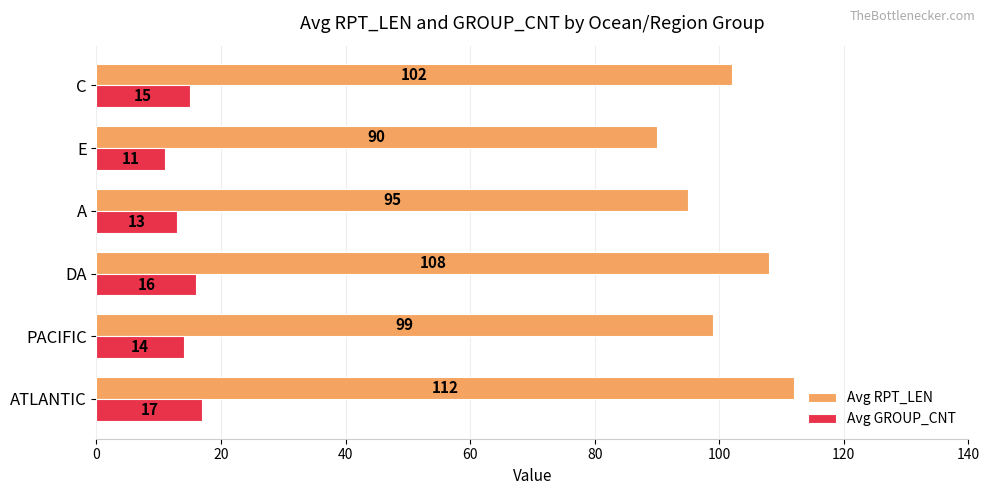

At how many categories does at least one series exceed 56?

6